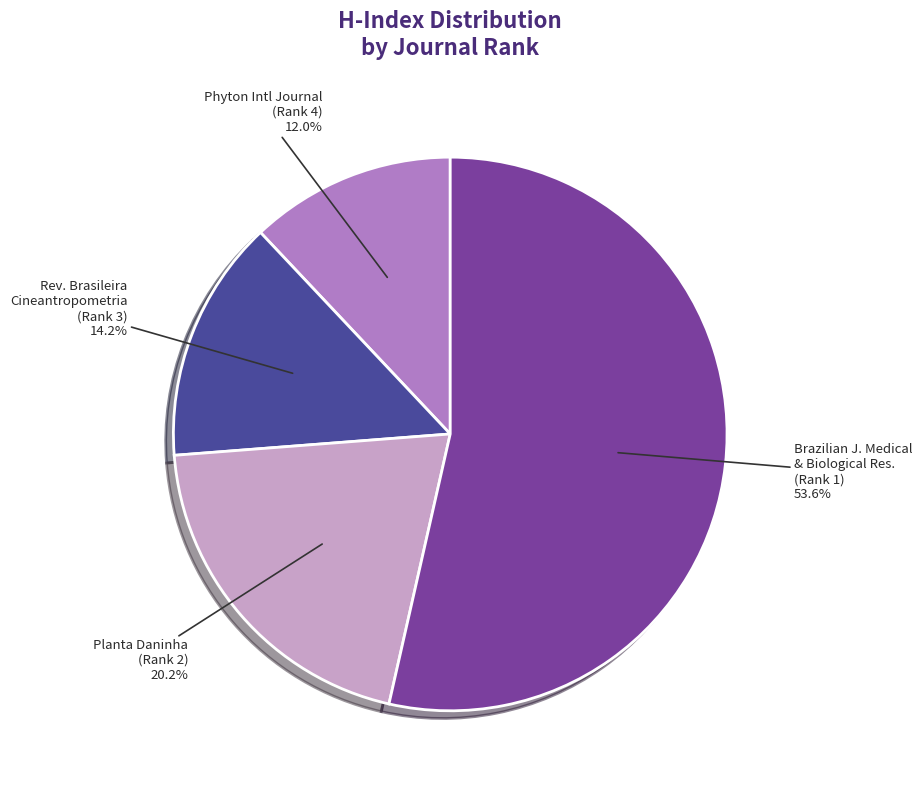

Is there a majority slice in this chart?

Yes